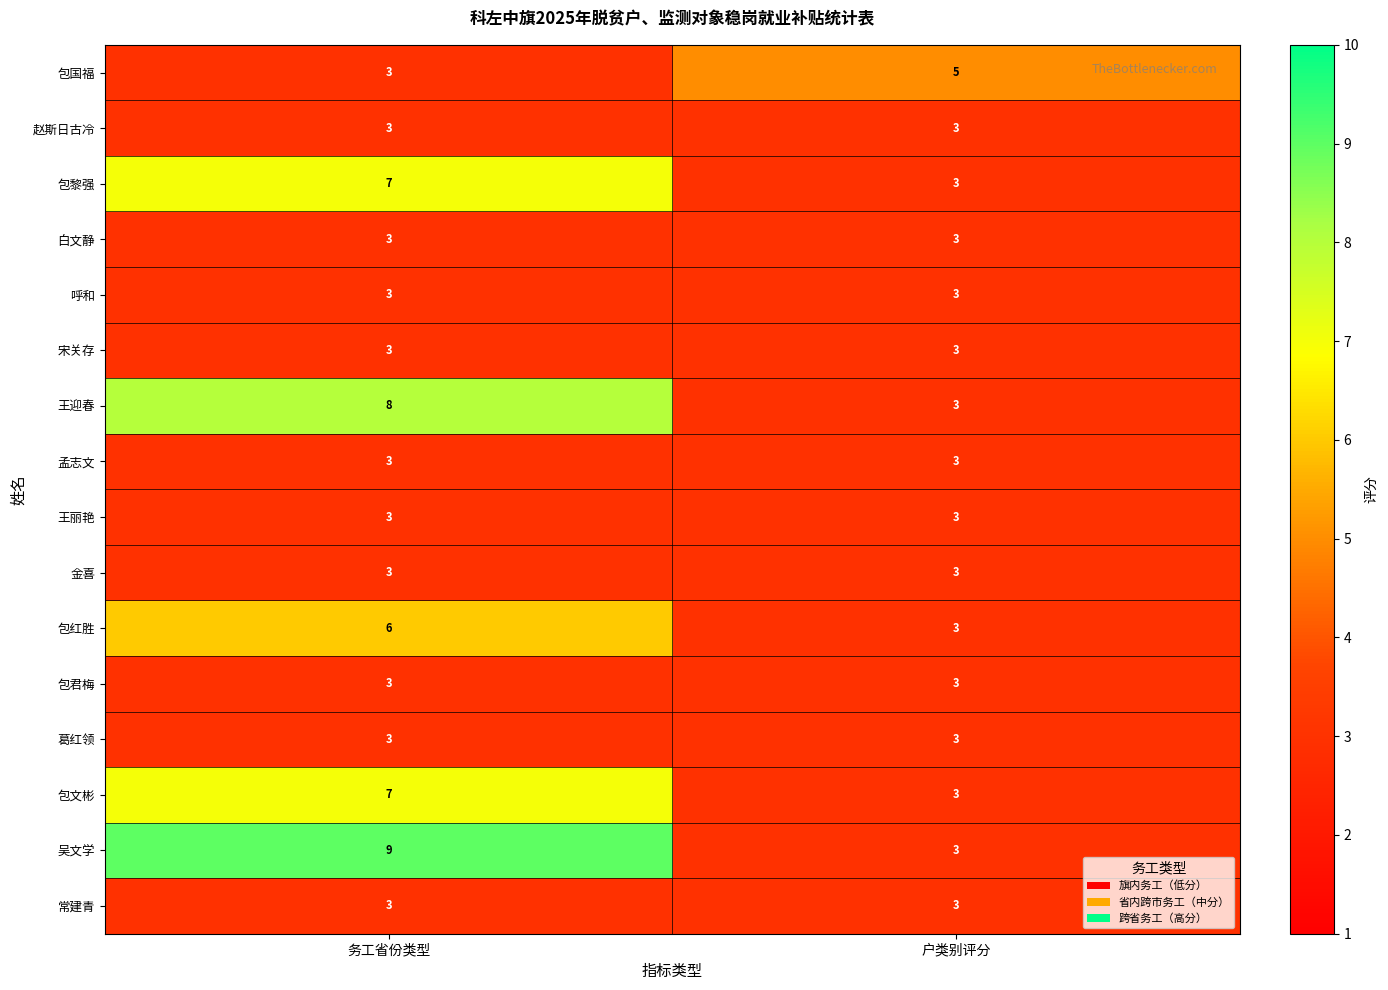

Read the 包君梅 value at 务工省份类型.

3